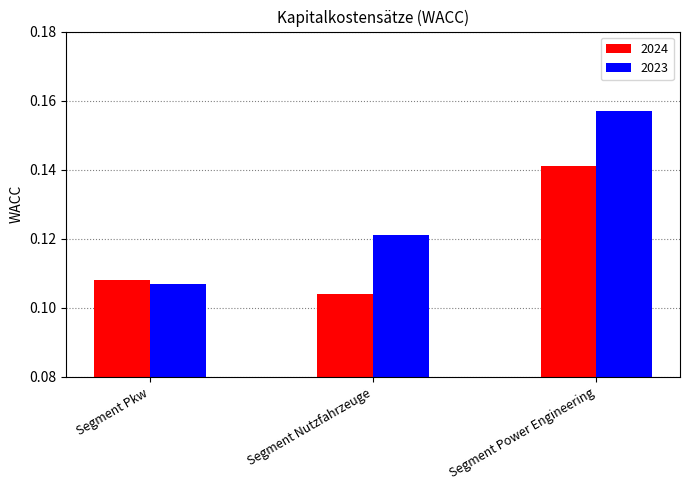

At which category is the sum across all series the highest?

Segment Power Engineering